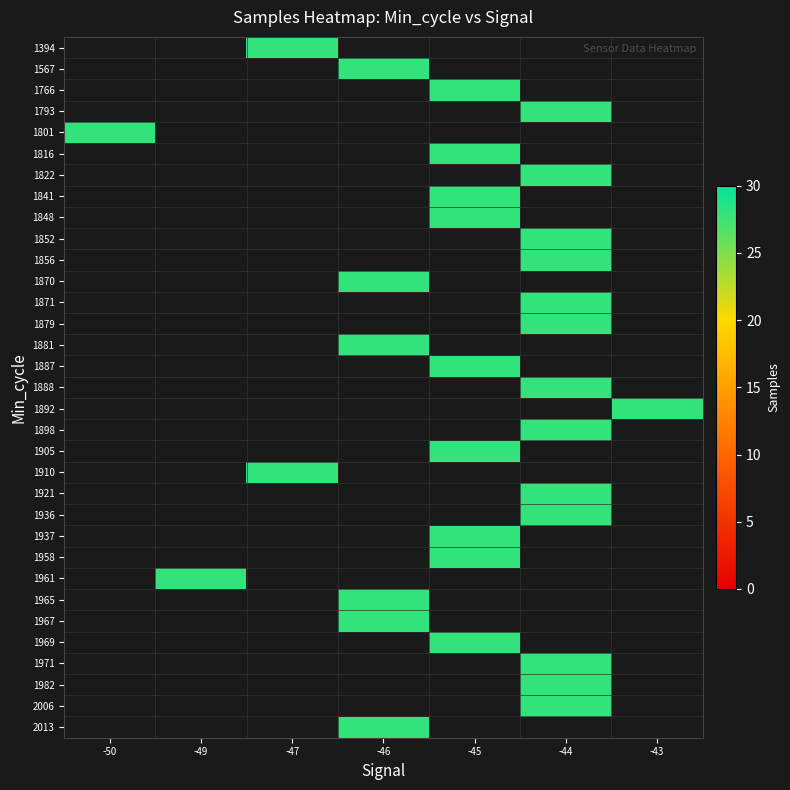

Which label corresponds to the smallest value in the chart?

-47